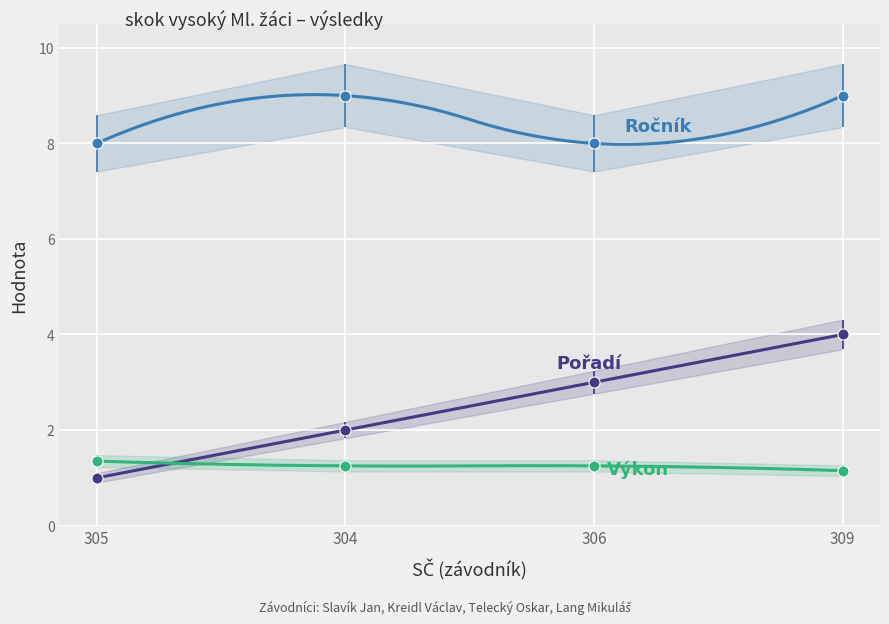

Is the value of Ročník at 304 greater than the value of Pořadí at 304?

Yes